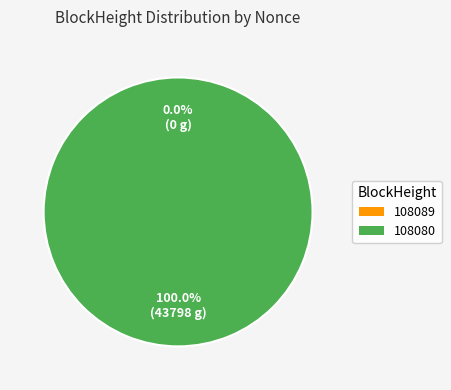

What is the majority slice?

108080